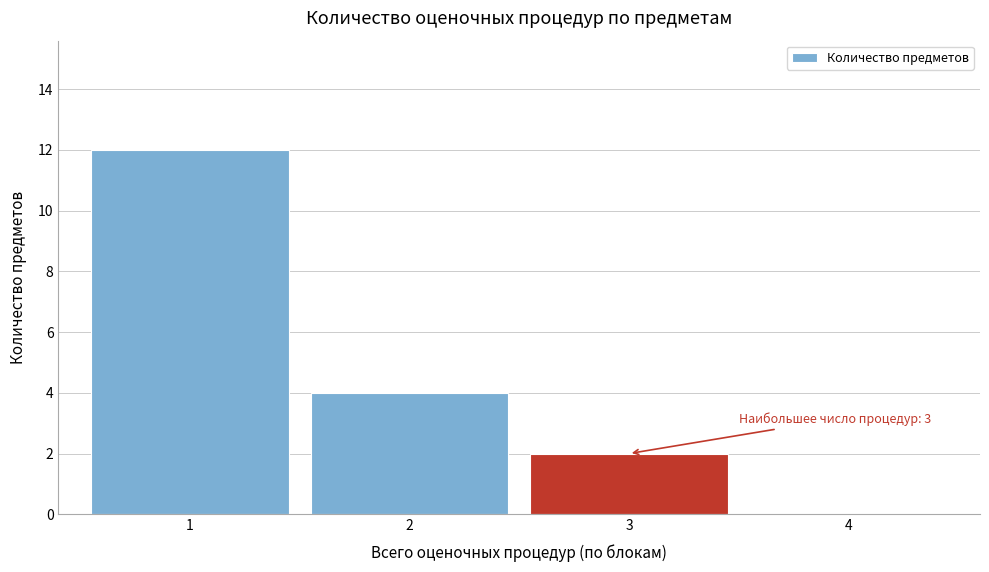

Which range on the x-axis has the tallest bar?

0.5 to 1.5